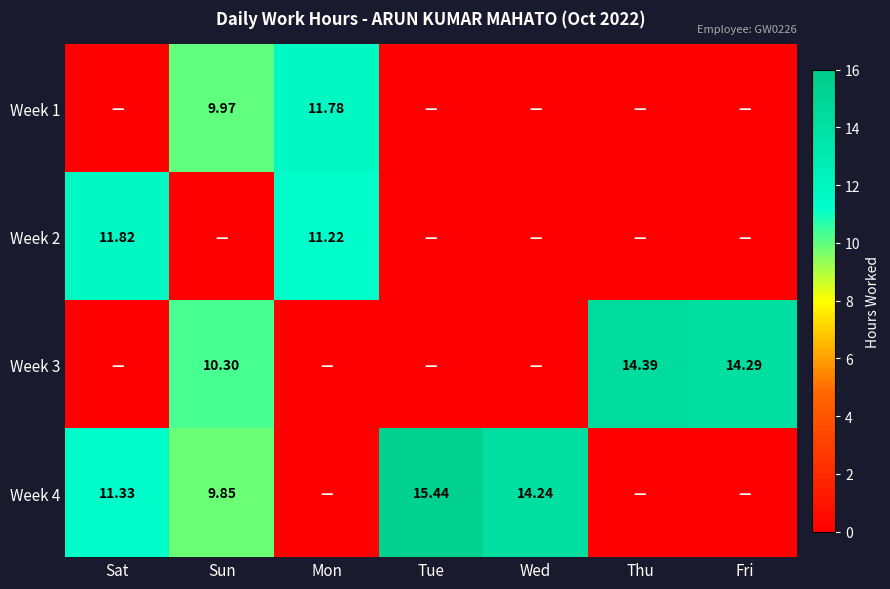

Where is Week 3 nearest to the value 7?

Sun